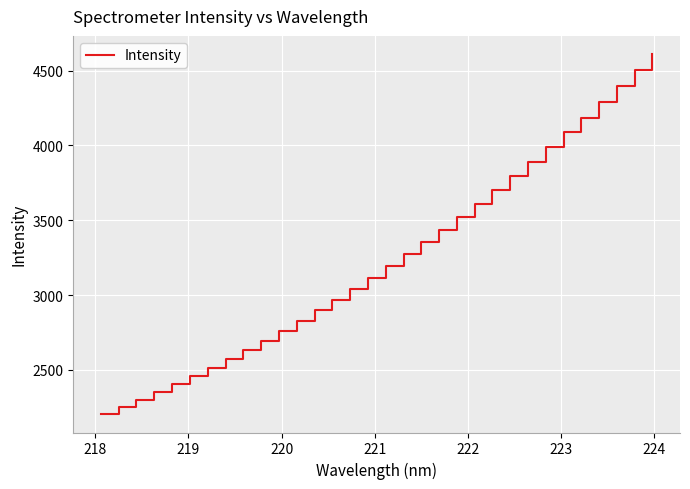

What is the maximum value shown in the chart?

4612.2